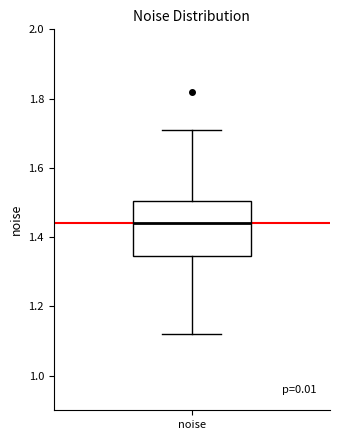

Read this box plot against the y-axis: the position of the median line, the range covered by the box, and the ends of both whiskers. The values are not printed on the chart, so give them approximately, as read against the axis.

median 1.44, box 1.34 to 1.50, whiskers 1.12 to 1.72